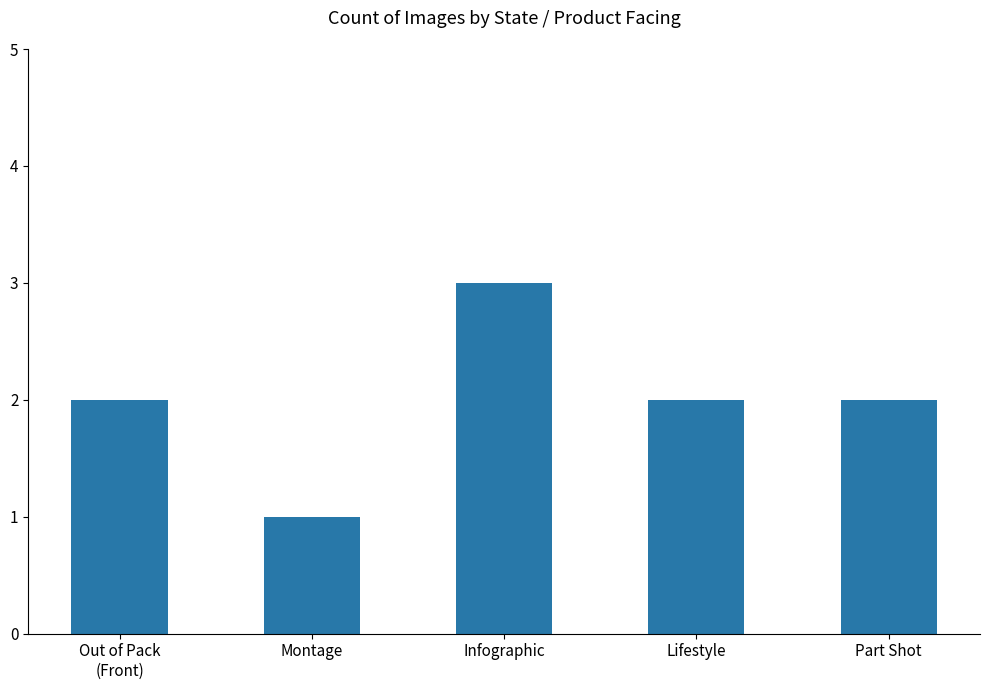

What is the label of the 5th bar from the right?

Out of Pack
(Front)